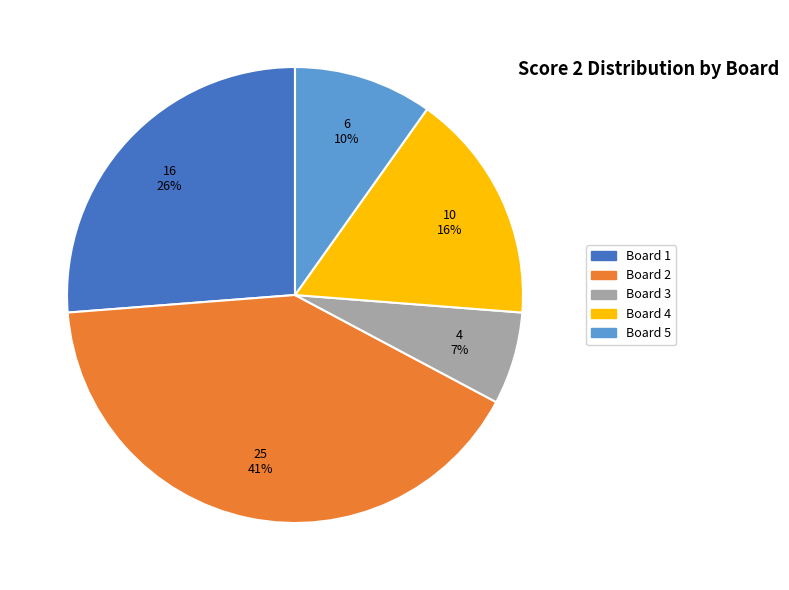

Is there any slice that represents more than half of the pie?

No